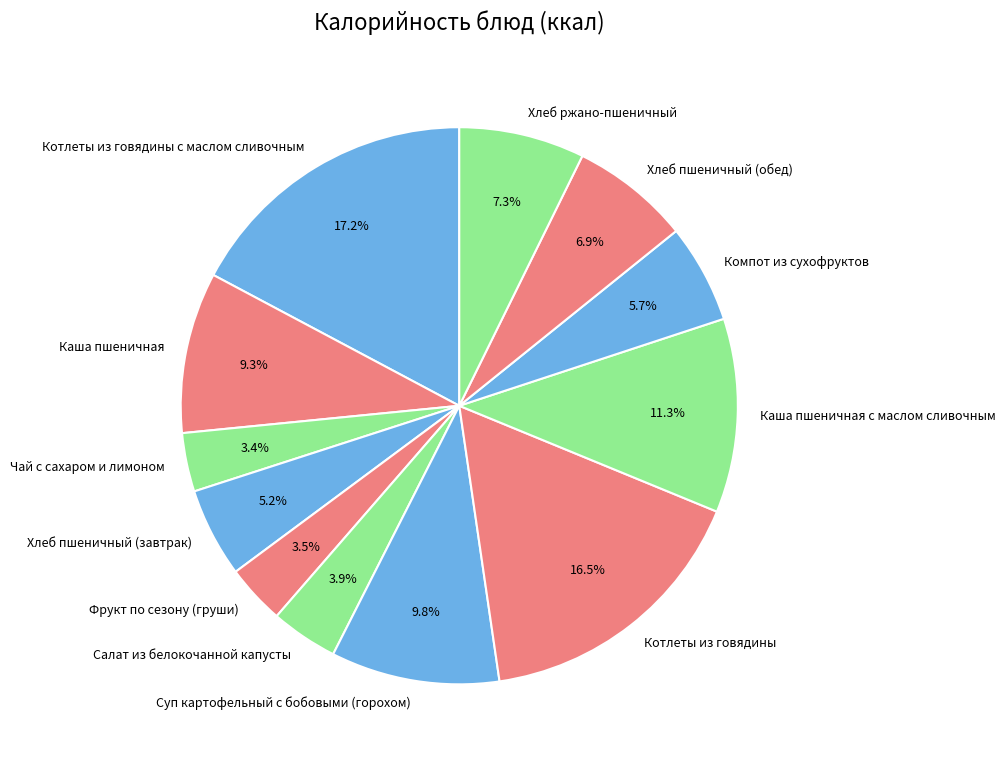

How many slices are in this pie chart?

12